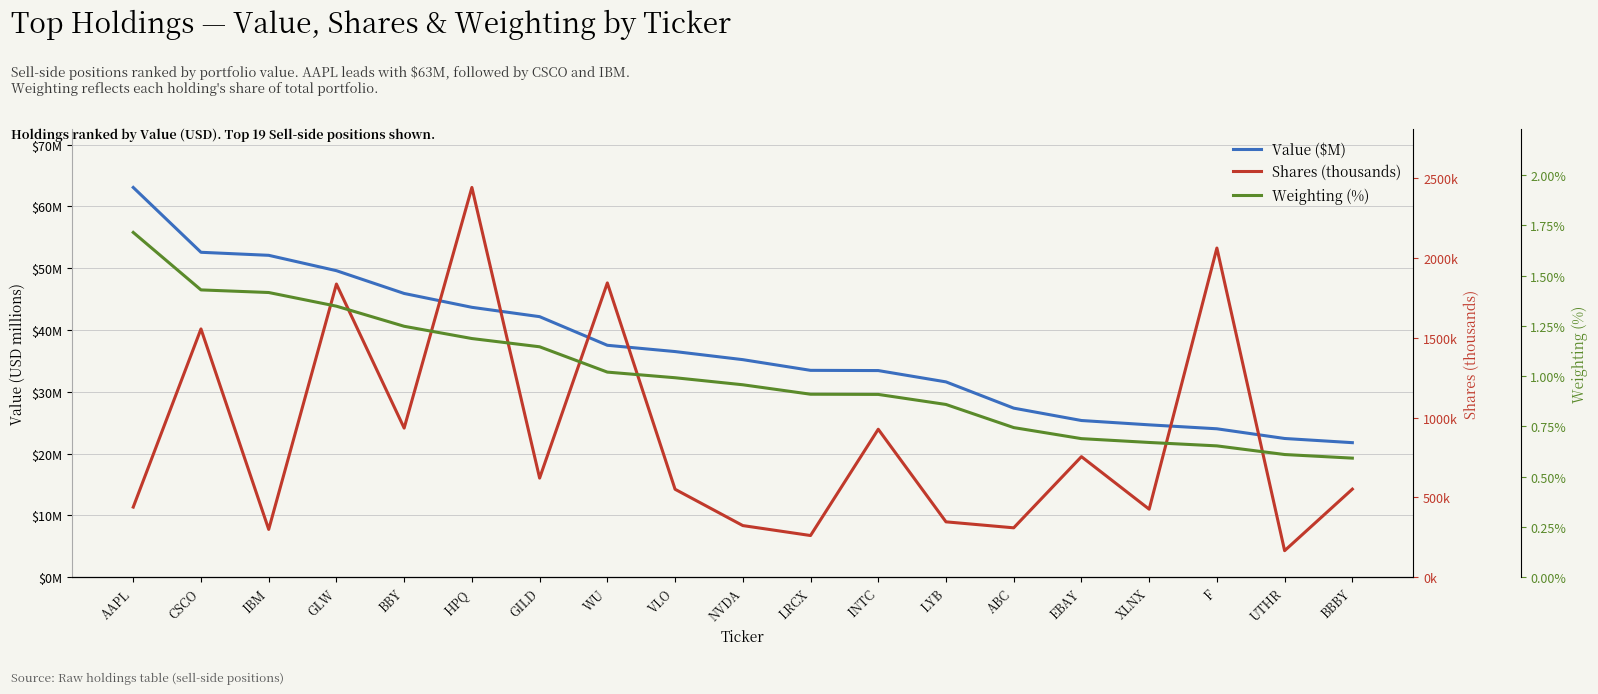

Is the value of Shares (thousands) at ABC greater than the value of Value ($M) at UTHR?

Yes